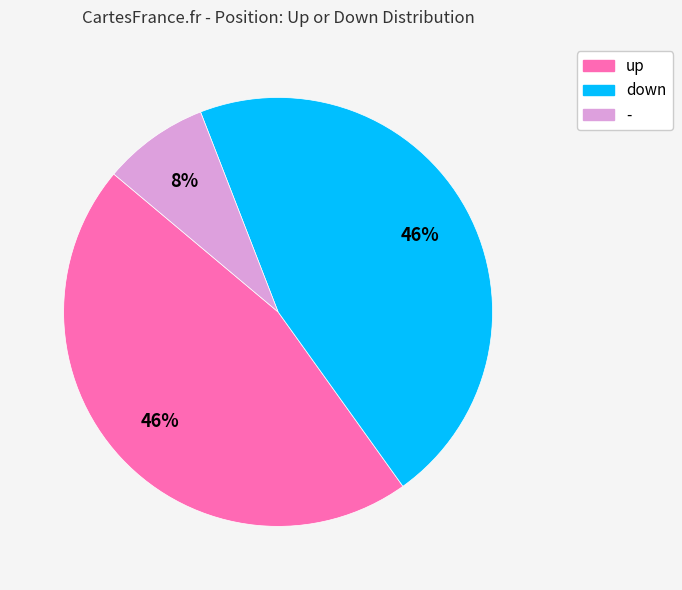

How many slices are in this pie chart?

3